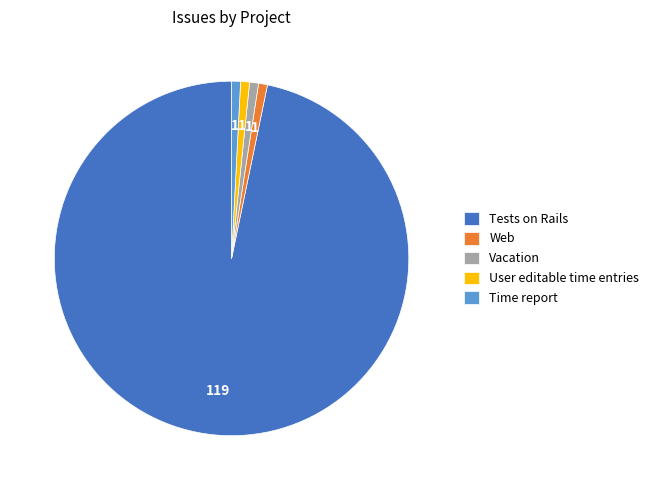

Does any single category account for the majority?

Yes